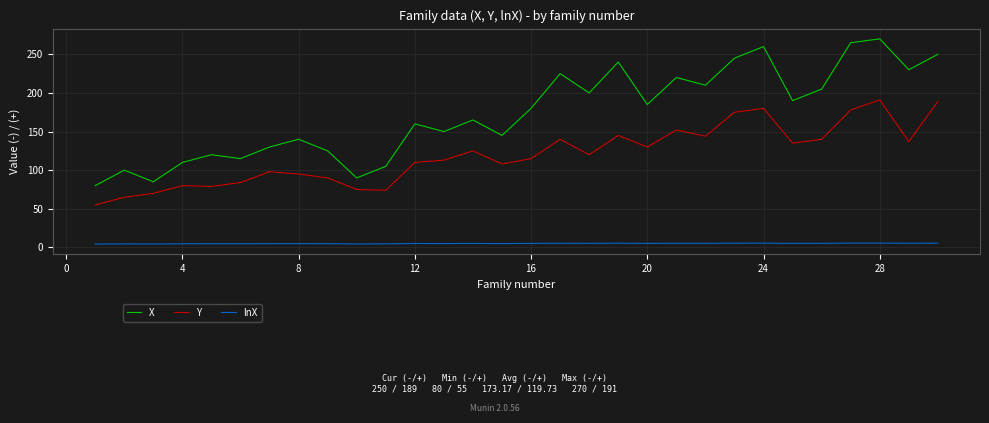

True or false: lnX and X cross at least once.

False